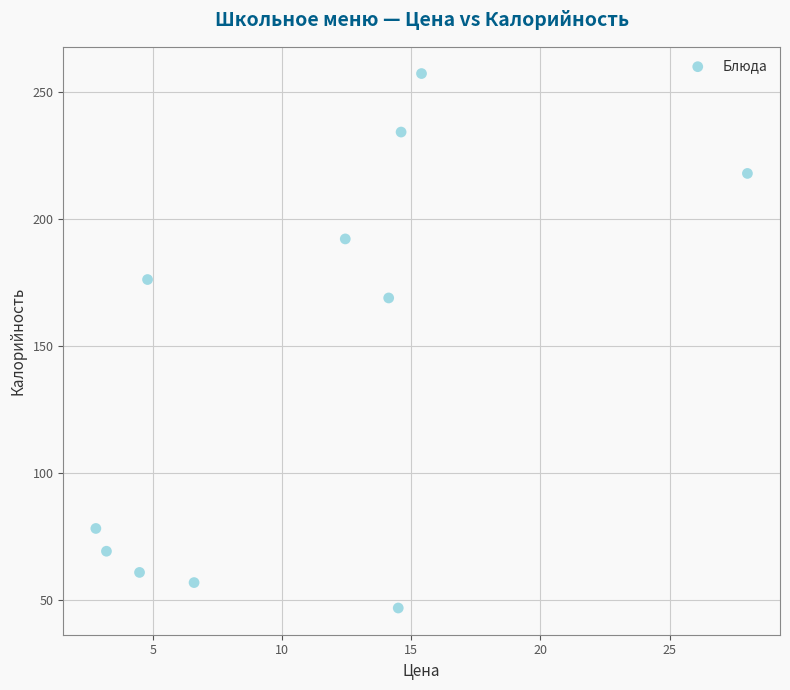

What is the range of Y values (max minus min)?

210.3